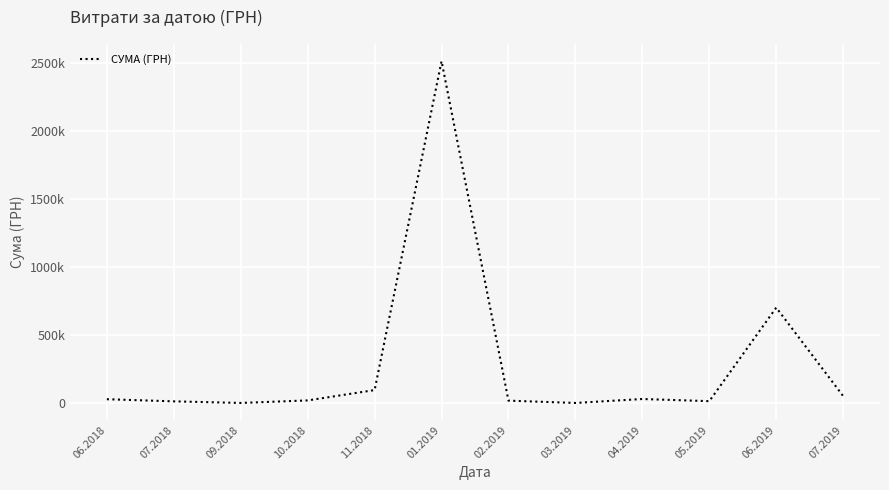

What is the change in value from 07.2018 to 05.2019?

+1395.7